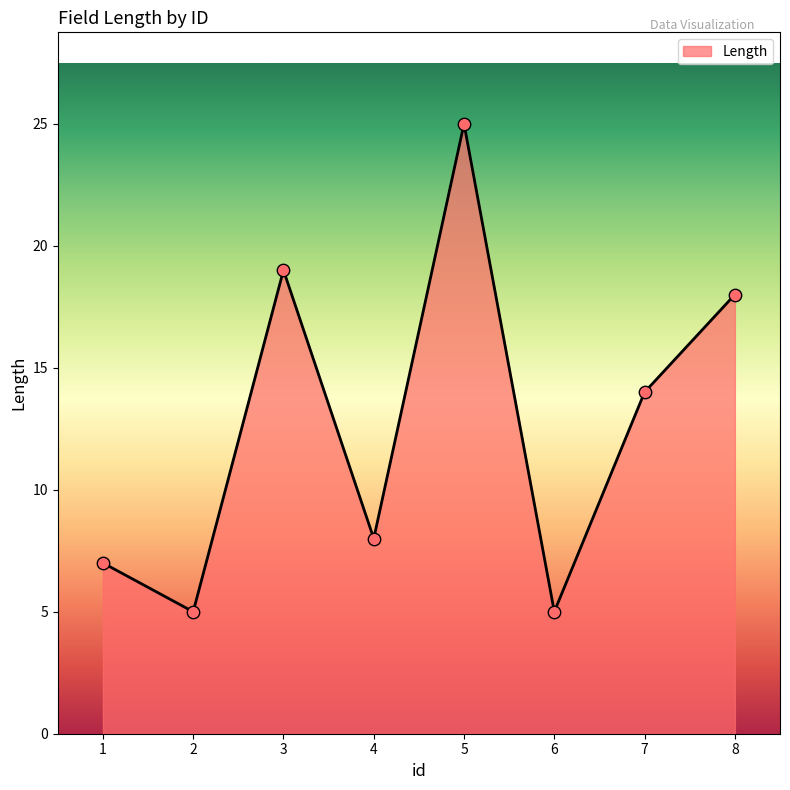

Which has a higher value, 1 or 3?

3